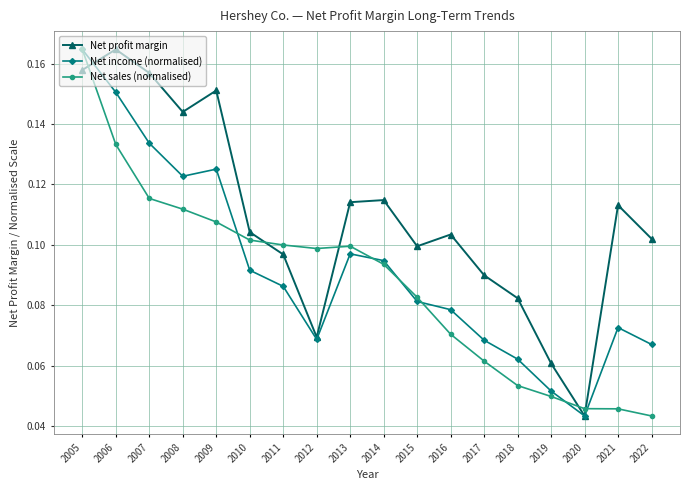

Rank the series by their average value, from lowest to highest.

Net sales (normalised), Net income (normalised), Net profit margin